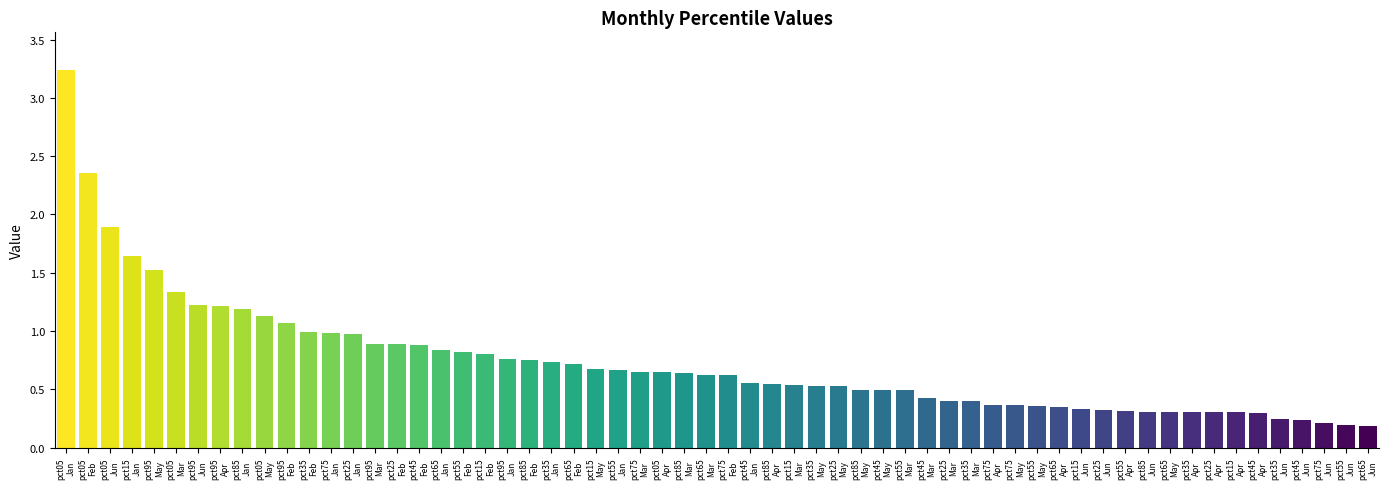

What is the difference between the second highest and minimum values?

2.2